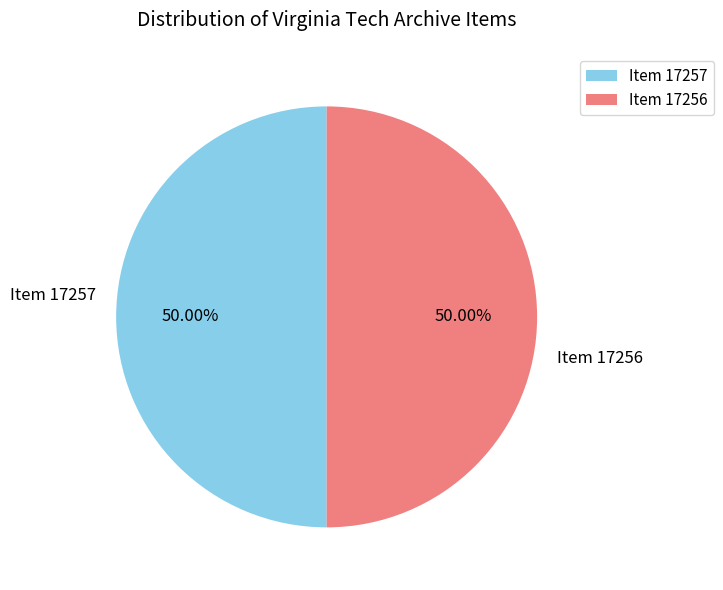

Approximately how many times larger is the value at Item 17256 compared to Item 17257?

1.0